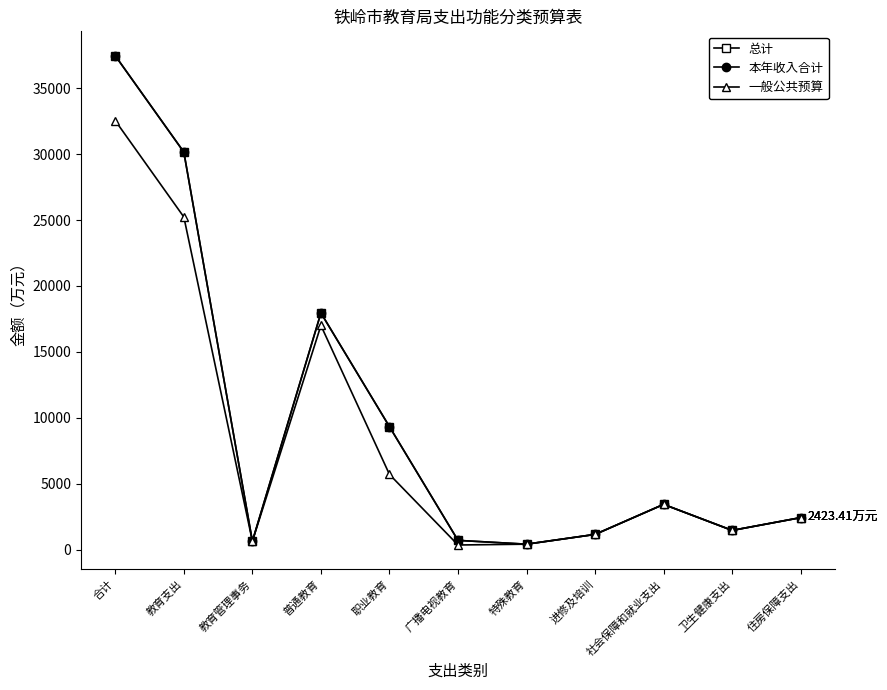

True or false: 总计 has more than 1 interior local peaks.

True